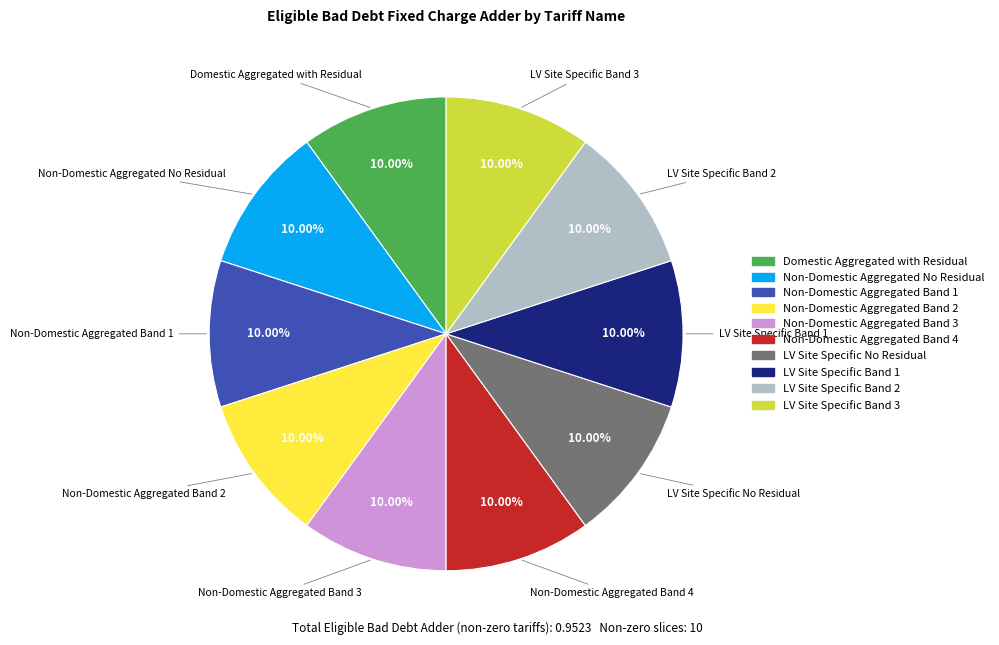

Is there any slice that represents more than half of the pie?

No